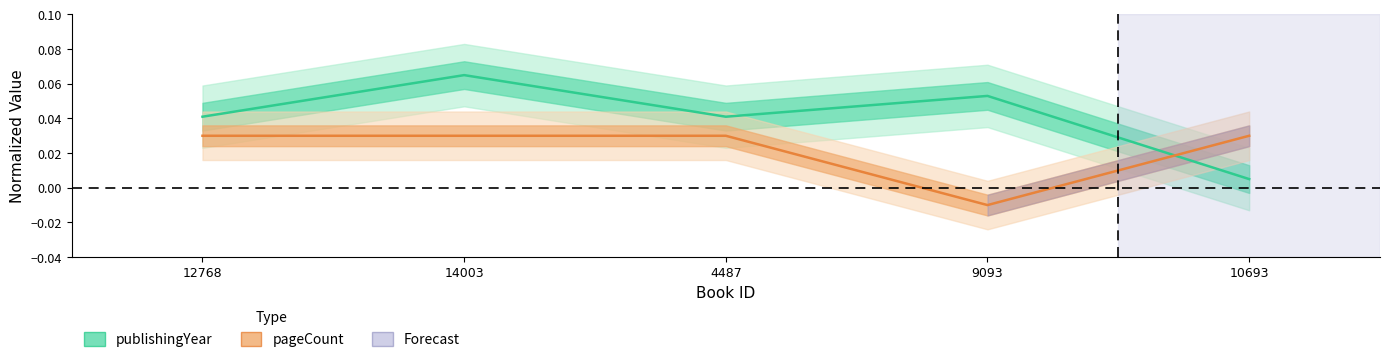

At which label is publishingYear closest to 0?

10693